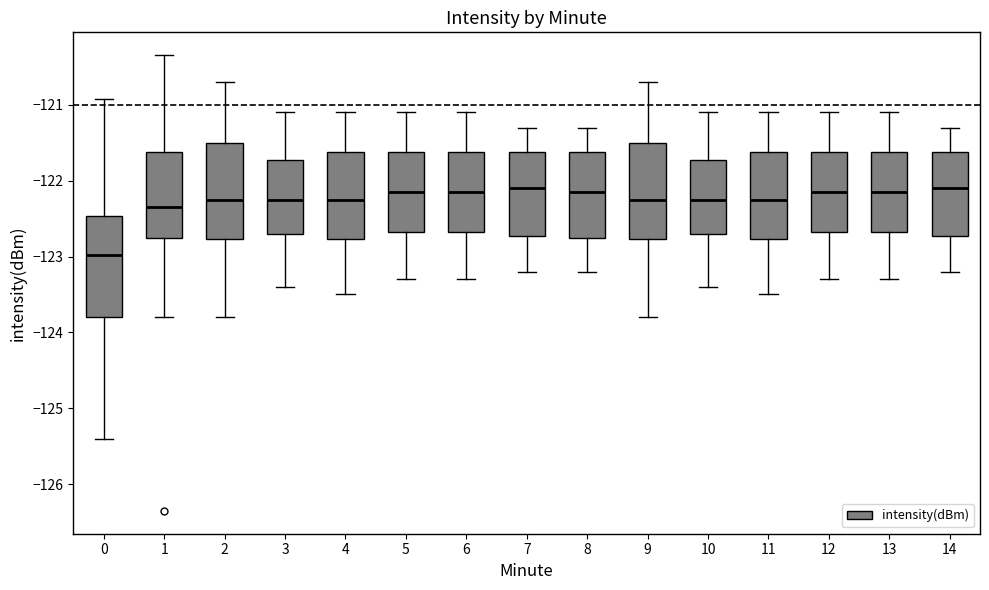

Where is the lower edge of the box at x = 4 on the y-axis? The values are not printed on the chart, so give them approximately, as read against the axis.

-122.8